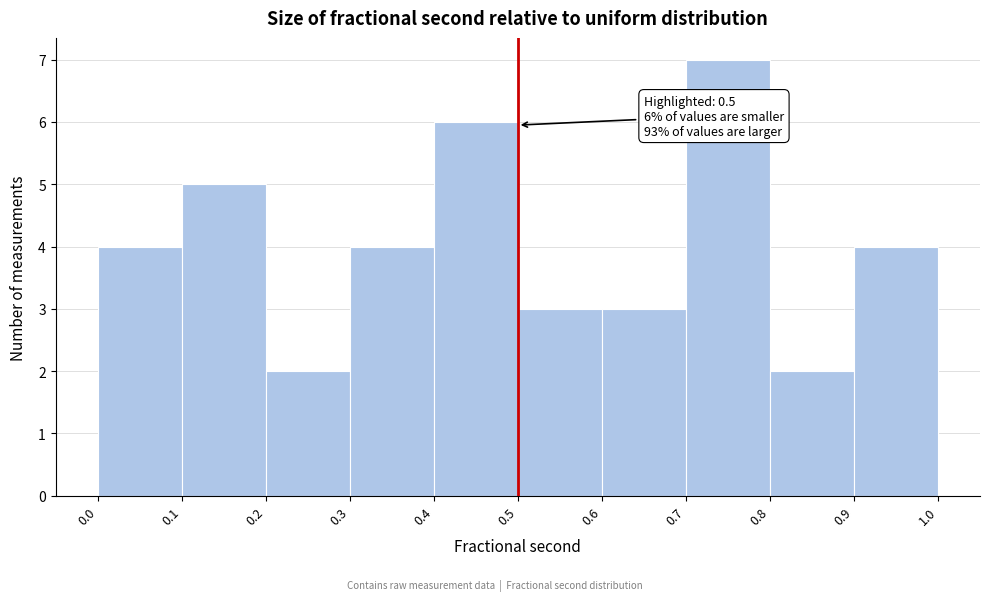

Over which range of the x-axis is the bar tallest?

0.7 to 0.8